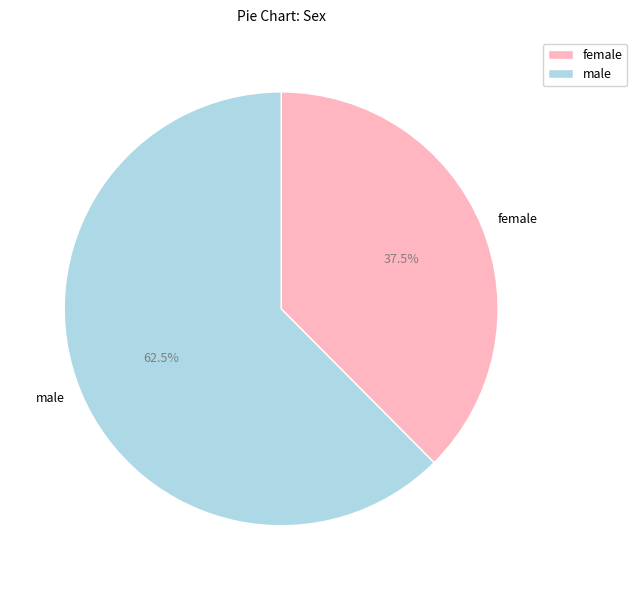

Which category accounts for the majority?

male